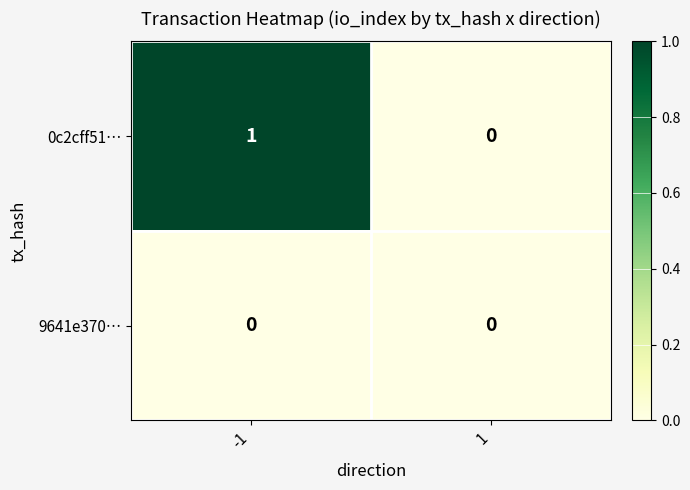

Which series has the largest total across all categories?

0c2cff51…